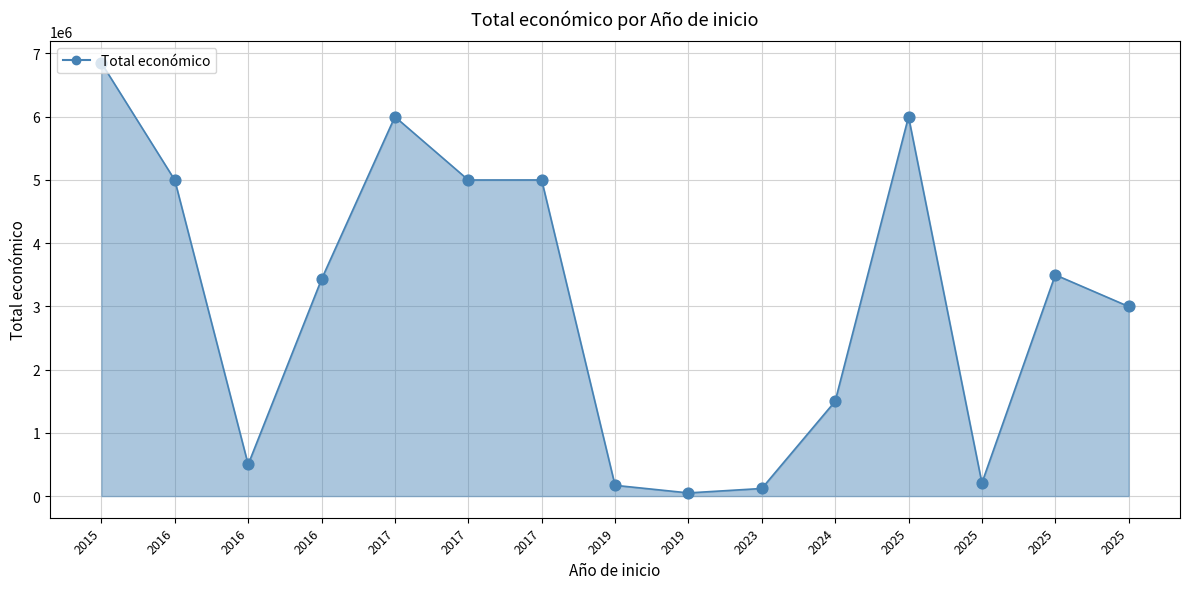

How many lines are shown in the chart?

1